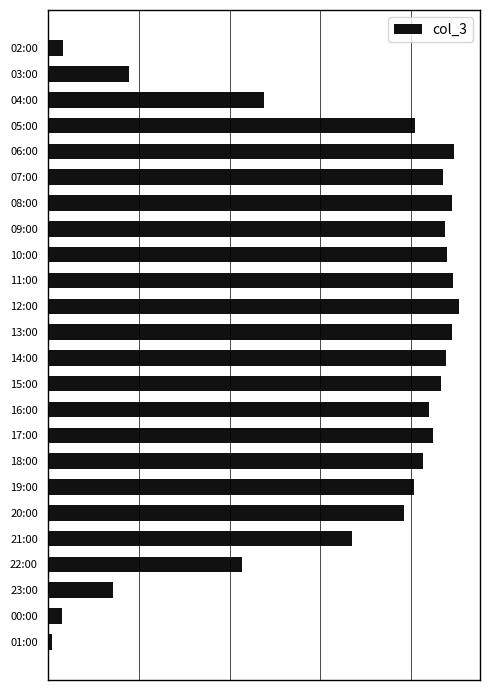

Does the chart contain any negative values?

No